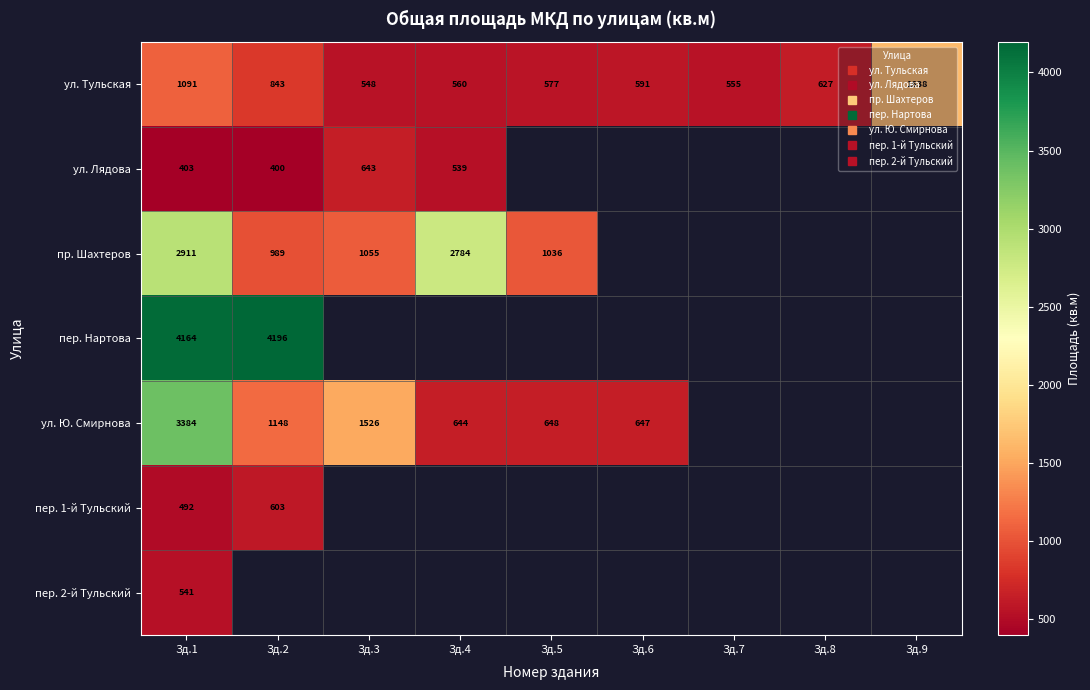

Rank the series at Зд.2 from lowest to highest value.

ул. Лядова, пер. 1-й Тульский, ул. Тульская, пр. Шахтеров, ул. Ю. Смирнова, пер. Нартова, пер. 2-й Тульский